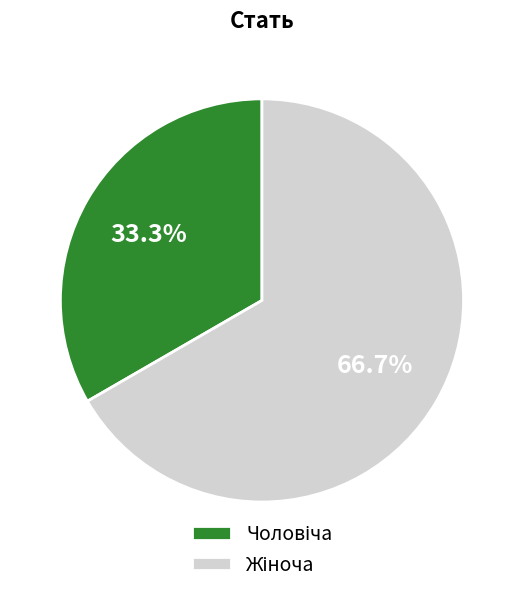

Is there a majority slice in this chart?

Yes